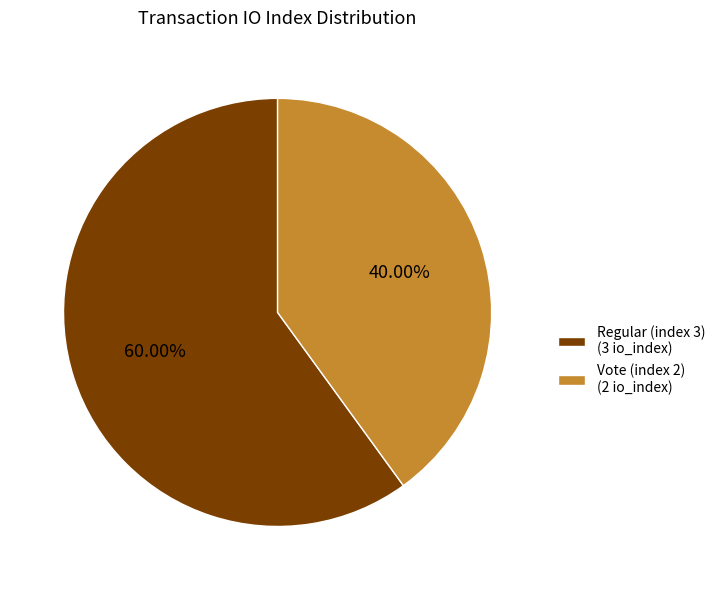

How many slices are in this pie chart?

2